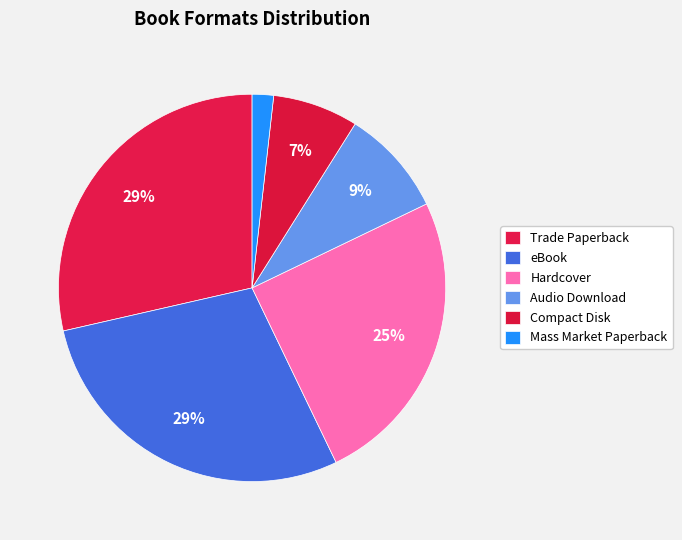

Which has a higher value, Audio Download or Mass Market Paperback?

Audio Download